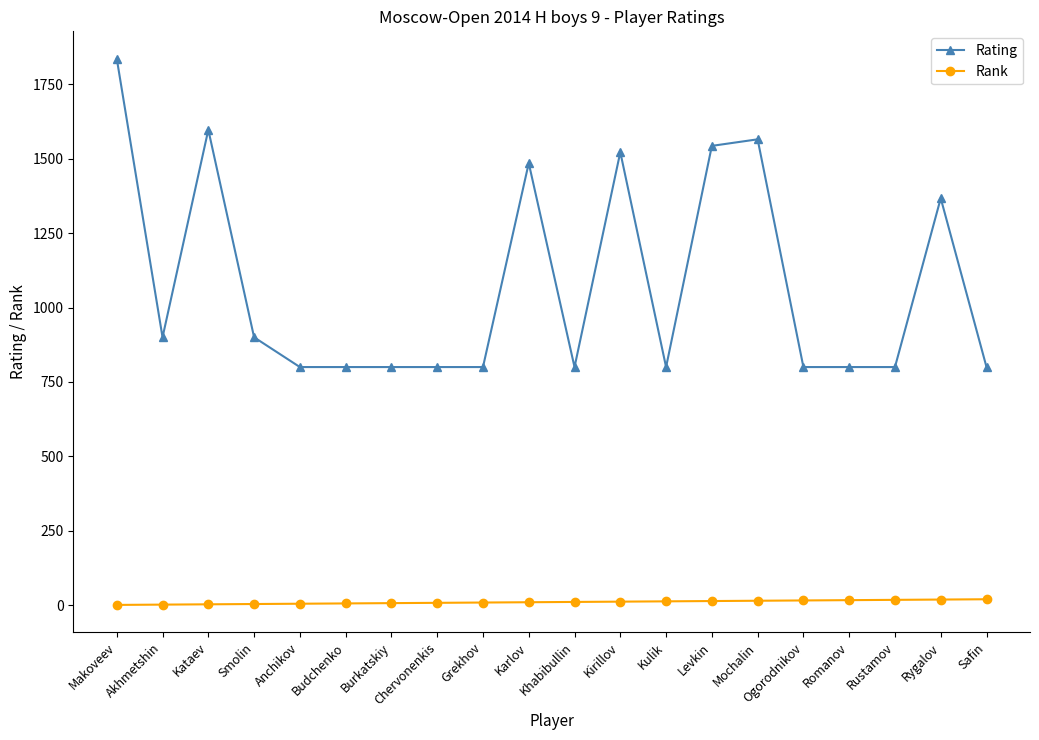

What is the difference between the maximum and minimum values in the Rating series?

1036